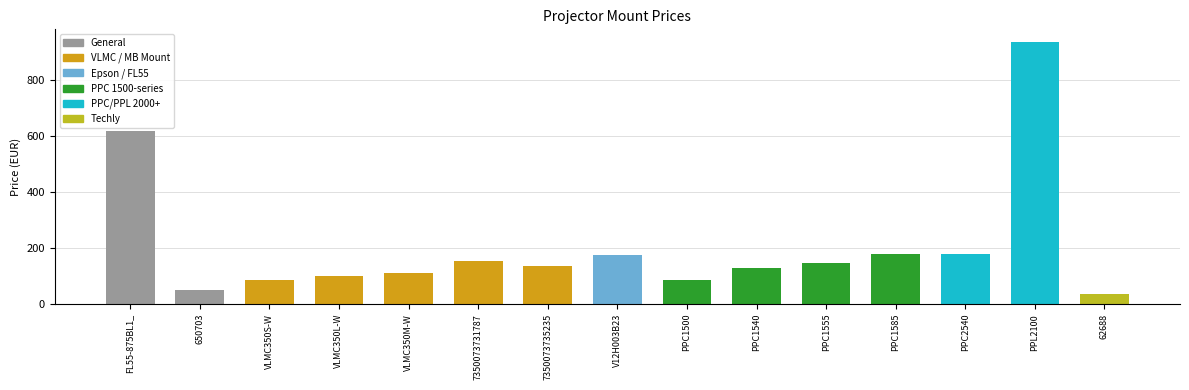

How many data points does each series have?

15